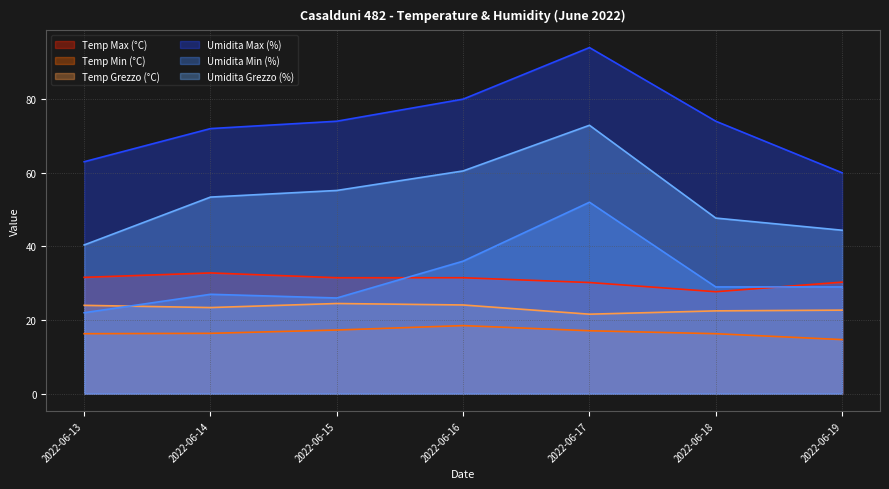

Reading left to right, what are all the values shown in this chart?

Temp Max (°C): 2022-06-13=31.6	2022-06-14=32.8	2022-06-15=31.5	2022-06-16=31.5	2022-06-17=30.2	2022-06-18=27.7	2022-06-19=30.3
Temp Min (°C): 2022-06-13=16.3	2022-06-14=16.4	2022-06-15=17.3	2022-06-16=18.5	2022-06-17=17.1	2022-06-18=16.3	2022-06-19=14.7
Temp Grezzo (°C): 2022-06-13=24.0	2022-06-14=23.4	2022-06-15=24.5	2022-06-16=24.1	2022-06-17=21.6	2022-06-18=22.5	2022-06-19=22.7
Umidita Max (%): 2022-06-13=63.0	2022-06-14=72.0	2022-06-15=74.0	2022-06-16=80.0	2022-06-17=94.0	2022-06-18=74.0	2022-06-19=60.0
Umidita Min (%): 2022-06-13=22.0	2022-06-14=27.0	2022-06-15=26.0	2022-06-16=36.0	2022-06-17=52.0	2022-06-18=29.0	2022-06-19=29.0
Umidita Grezzo (%): 2022-06-13=40.4	2022-06-14=53.4	2022-06-15=55.2	2022-06-16=60.5	2022-06-17=72.9	2022-06-18=47.7	2022-06-19=44.4